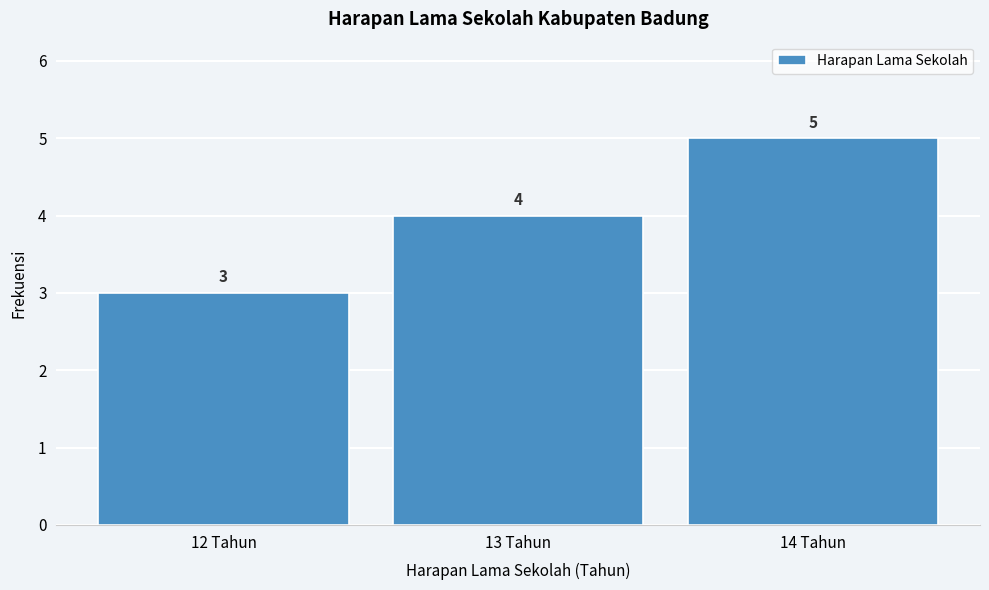

Reading left to right, list every bar in this chart as the range it spans on the x-axis followed by its height.

11.5 to 12.5: 3
12.5 to 13.5: 4
13.5 to 14.5: 5